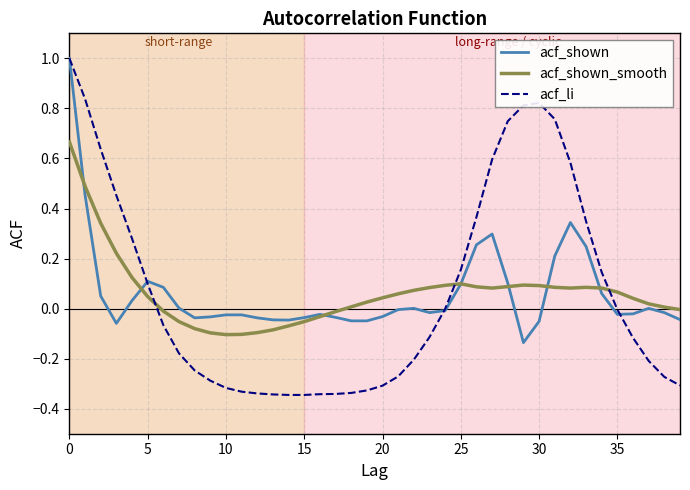

Count the number of data series in this chart.

3